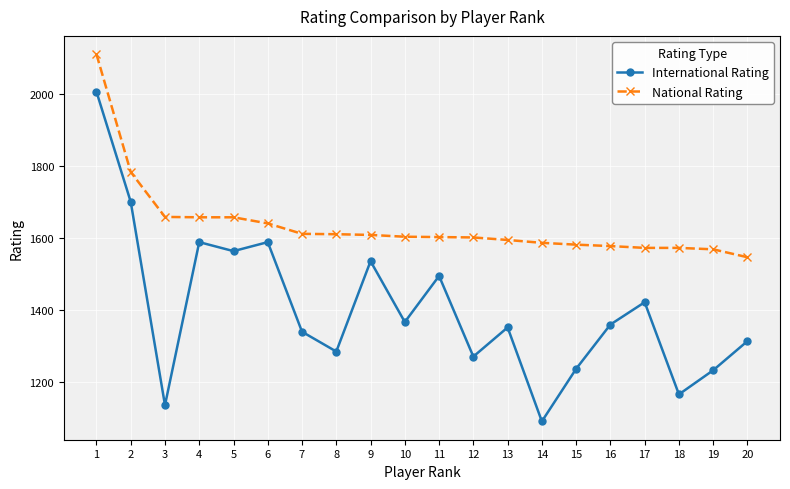

How many series are shown in this chart?

2